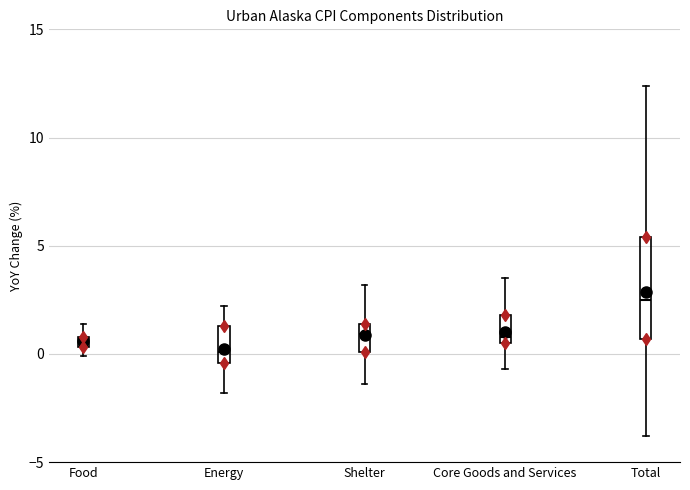

Where is the upper edge of the box for Food on the y-axis? The values are not printed on the chart, so give them approximately, as read against the axis.

1.0